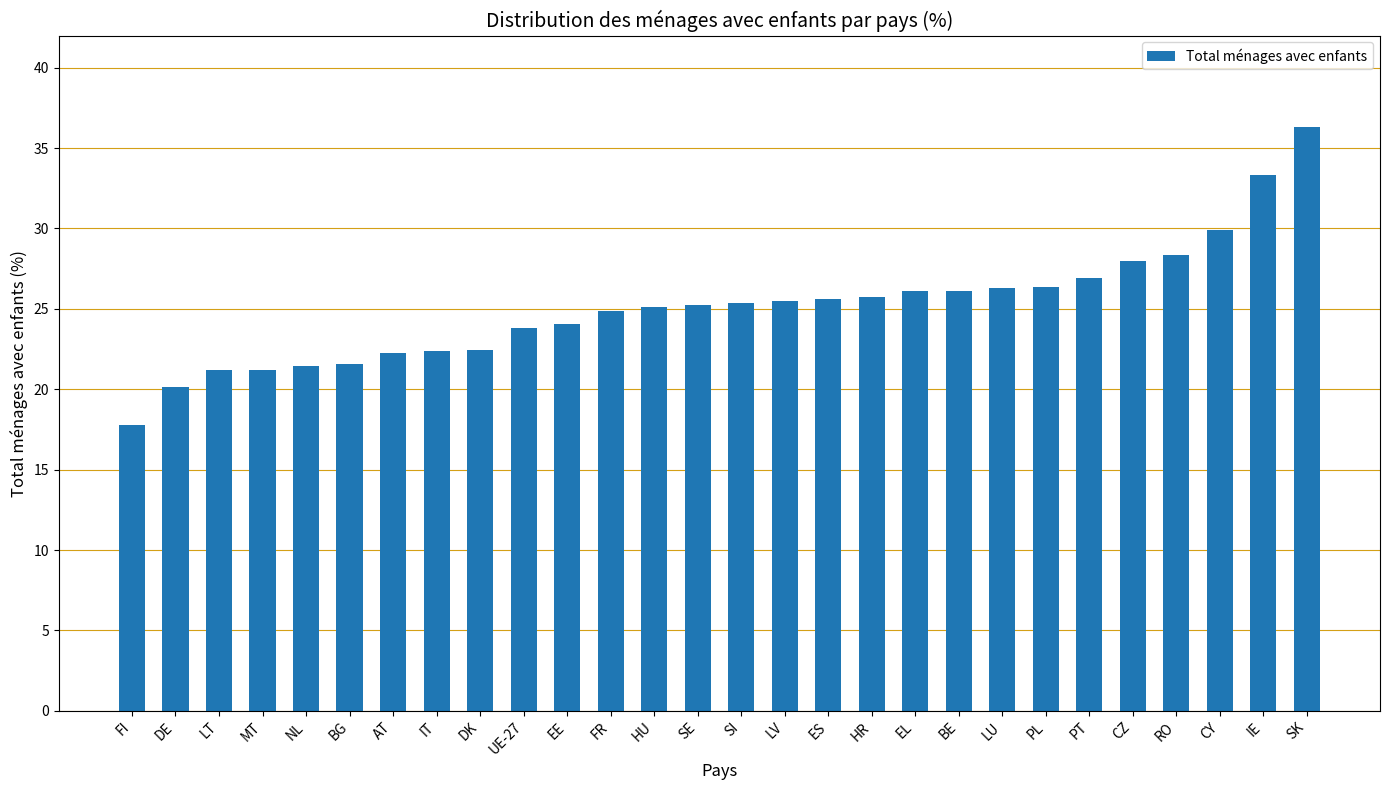

How many bars are there in total?

28